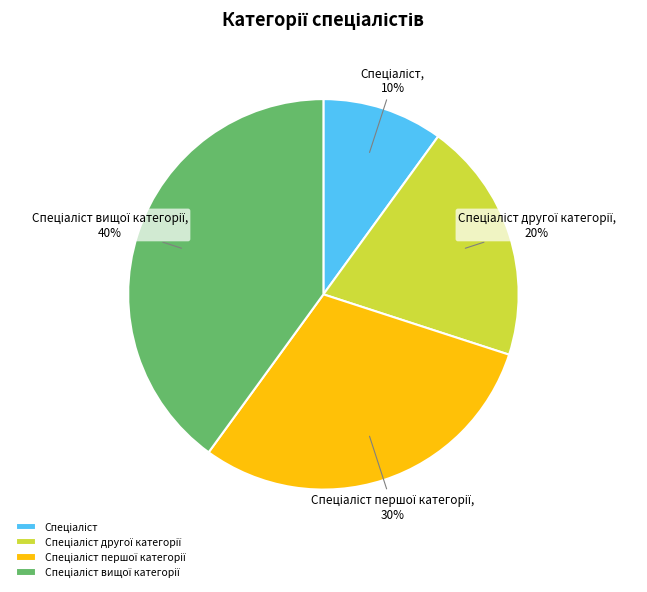

To the nearest percent, what is the difference between the largest and smallest slice percentages?

30%